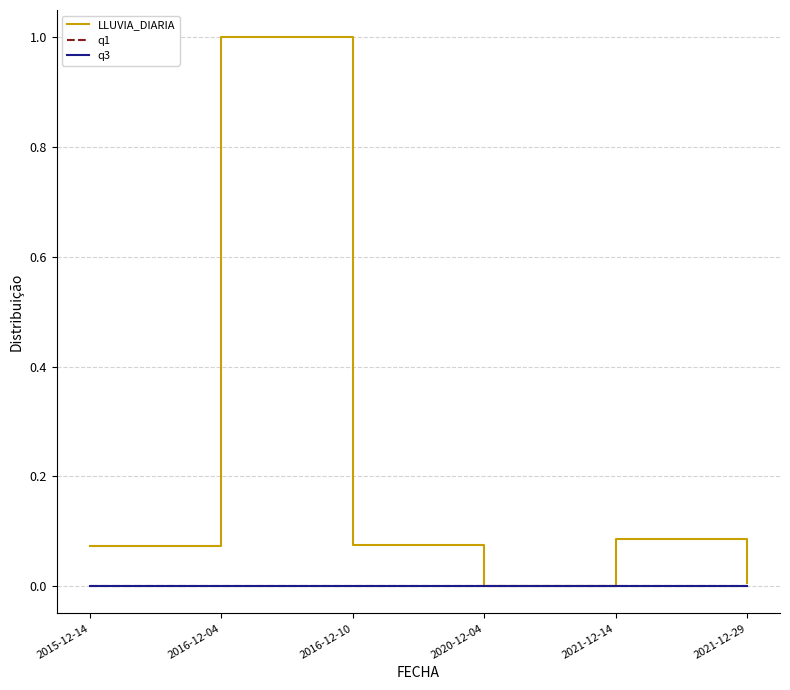

Rank the series by their maximum value, from lowest to highest.

q1, q3, LLUVIA_DIARIA